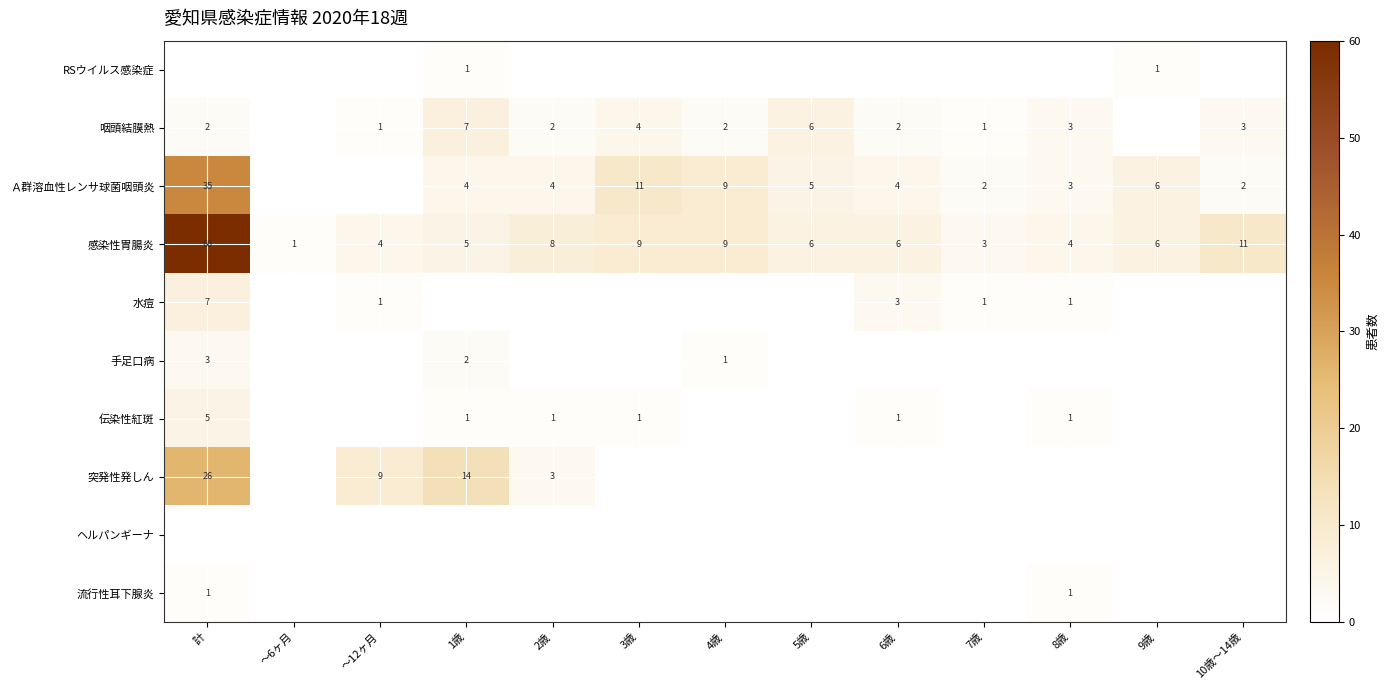

What is the difference between the maximum and second lowest values in the 感染性胃腸炎 series?

57